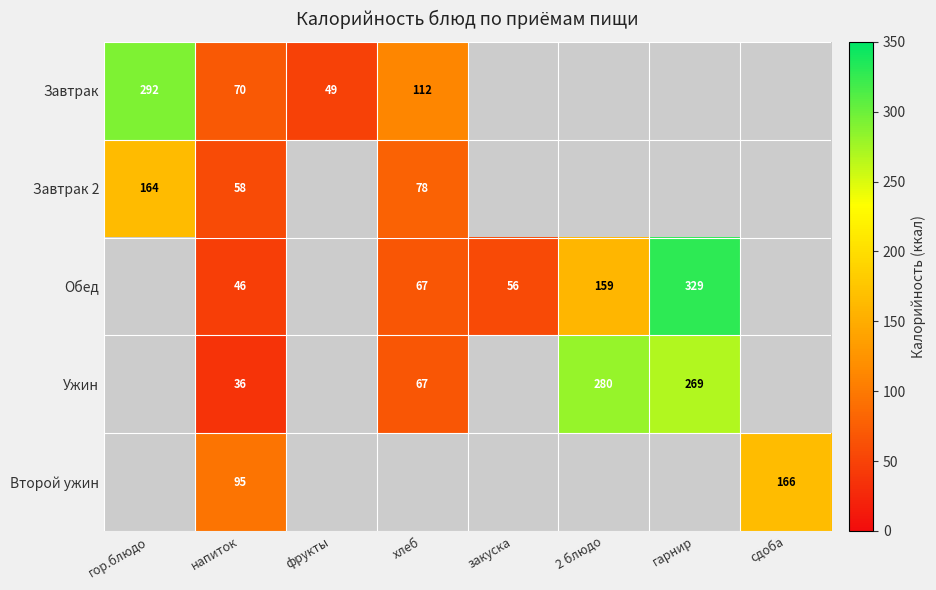

What is the spread (max minus min) of values at напиток?

59.0